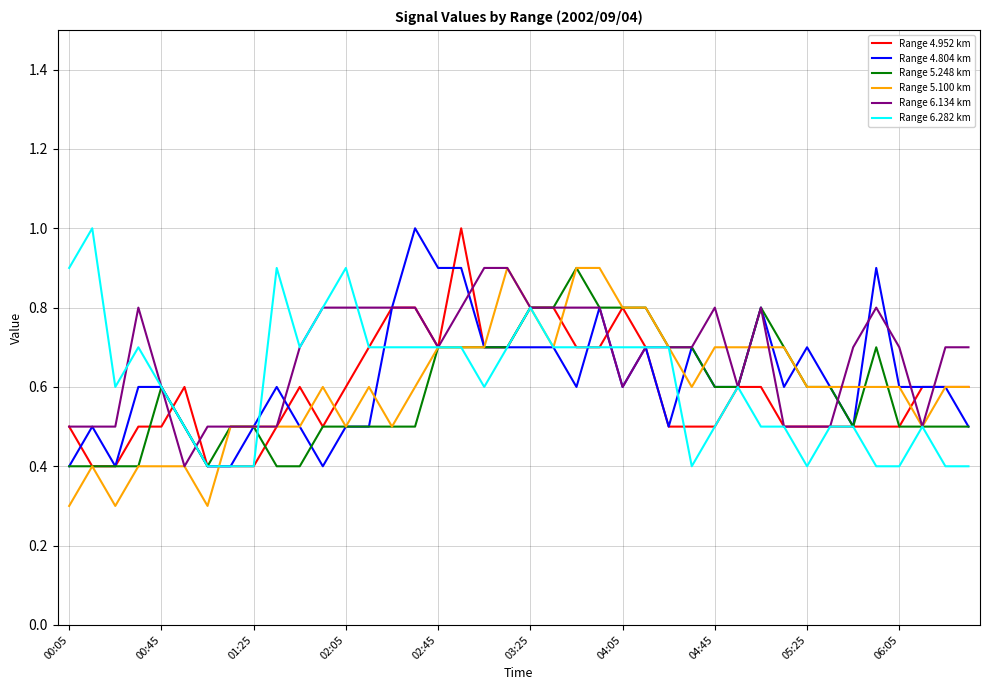

What is the greatest value displayed?

1.0